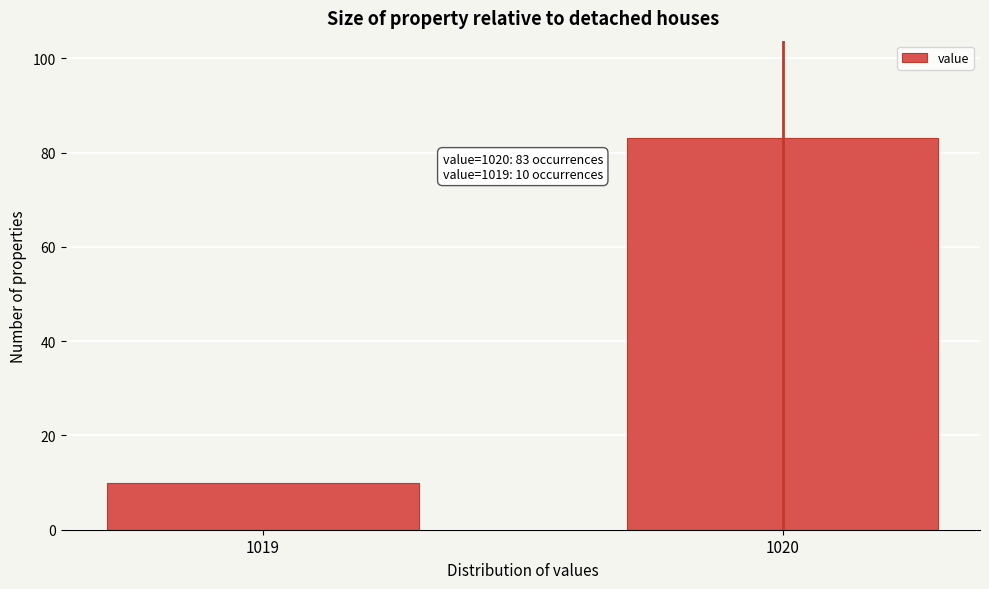

Reading left to right, list all the values displayed in this chart.

1019=10	1020=83